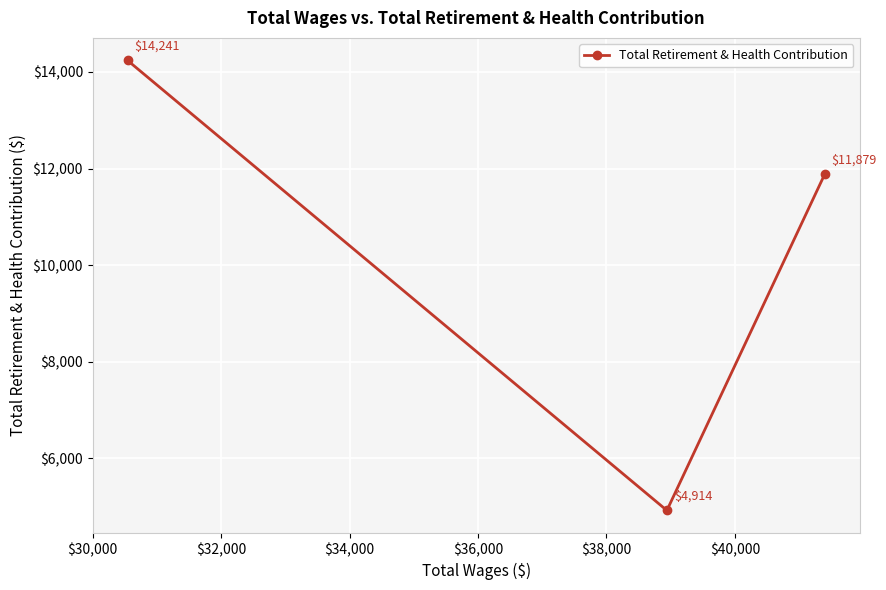

What is the difference between the maximum and minimum values?

9327